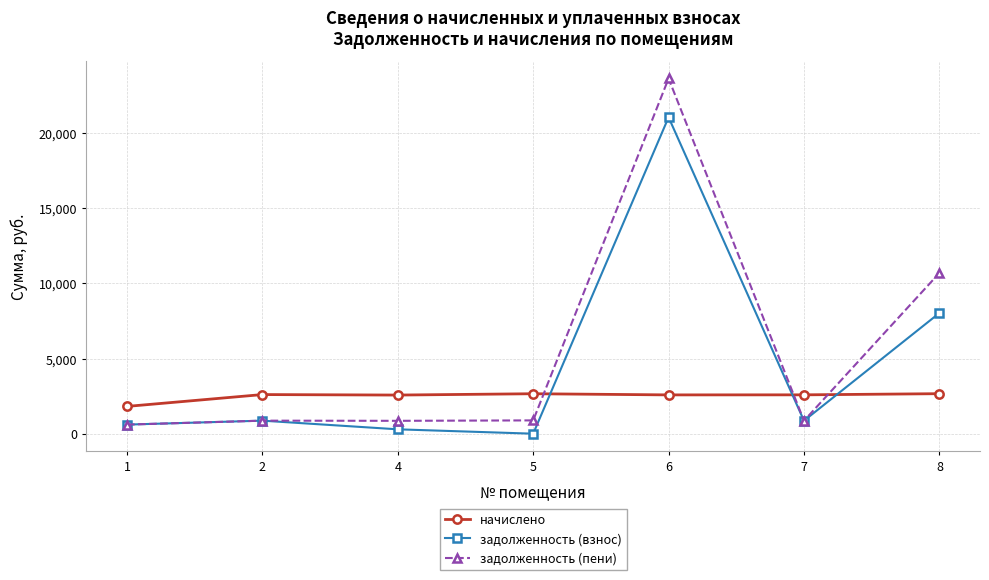

At which label is задолженность (взнос) closest to 10522?

8